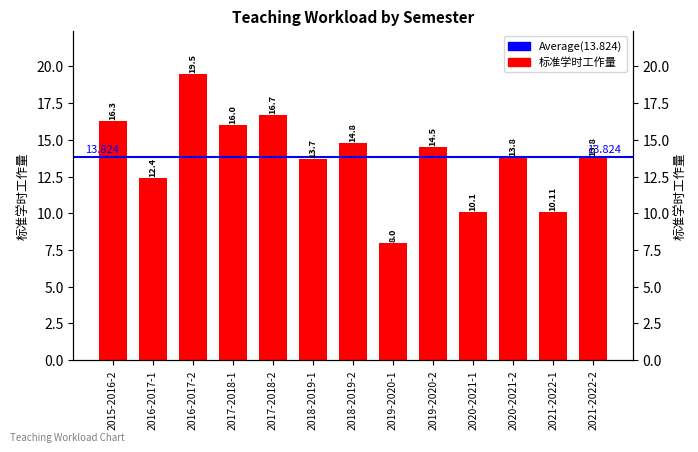

Where is the data nearest to the value 13?

2016-2017-1